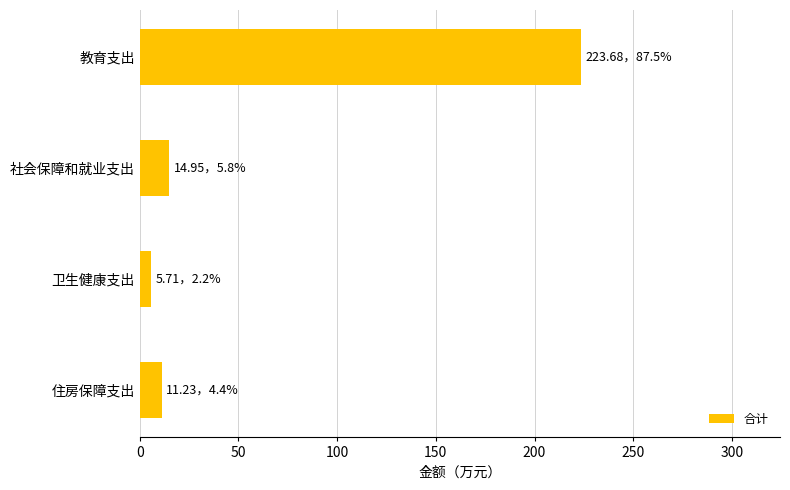

Rank the categories by value from highest to lowest.

教育支出, 社会保障和就业支出, 住房保障支出, 卫生健康支出